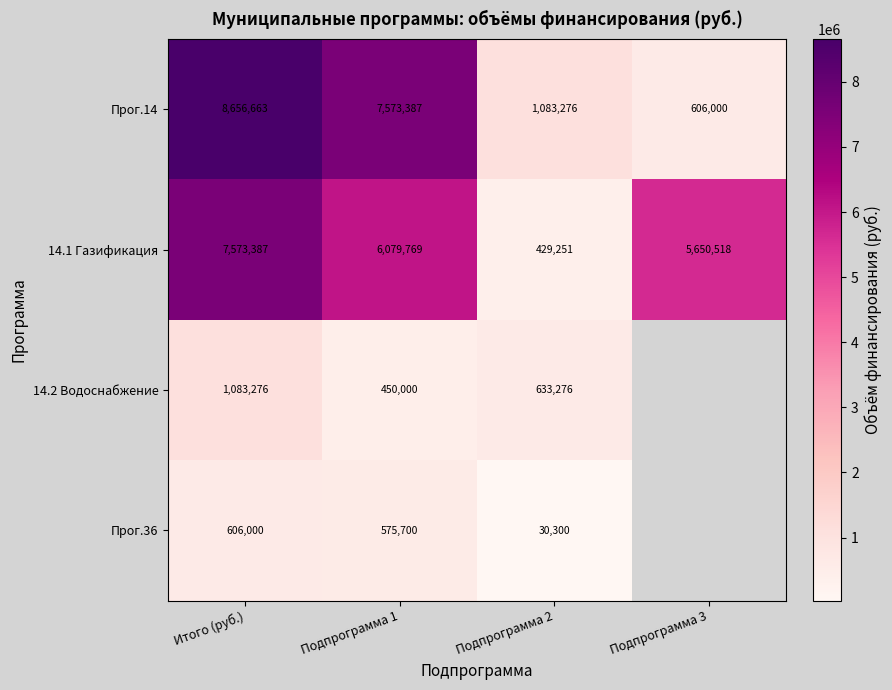

How many data points does each series have?

4